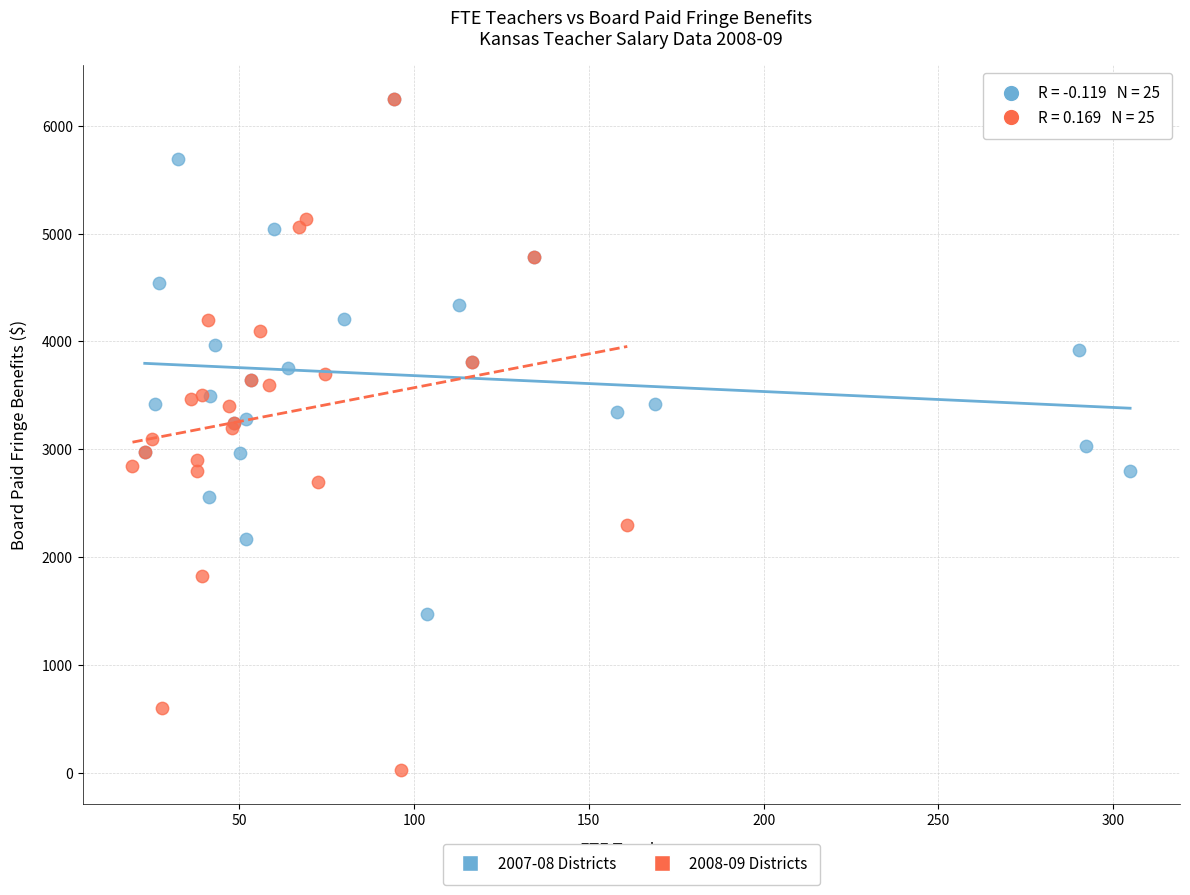

Which series contains the lowest Y value?

2008-09 Districts